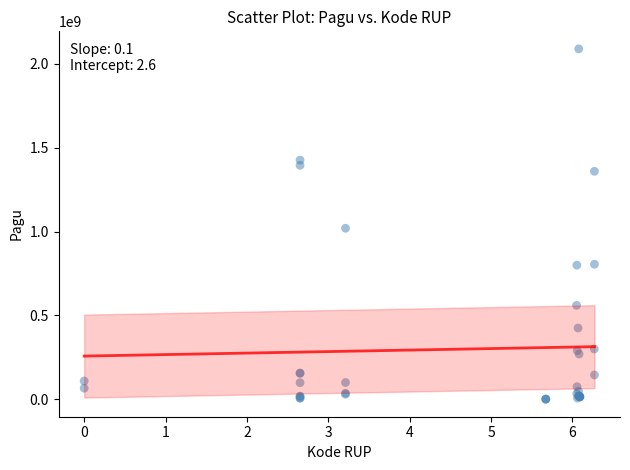

What Y value in the scatter plot is closest to 1045173875?

1020000000